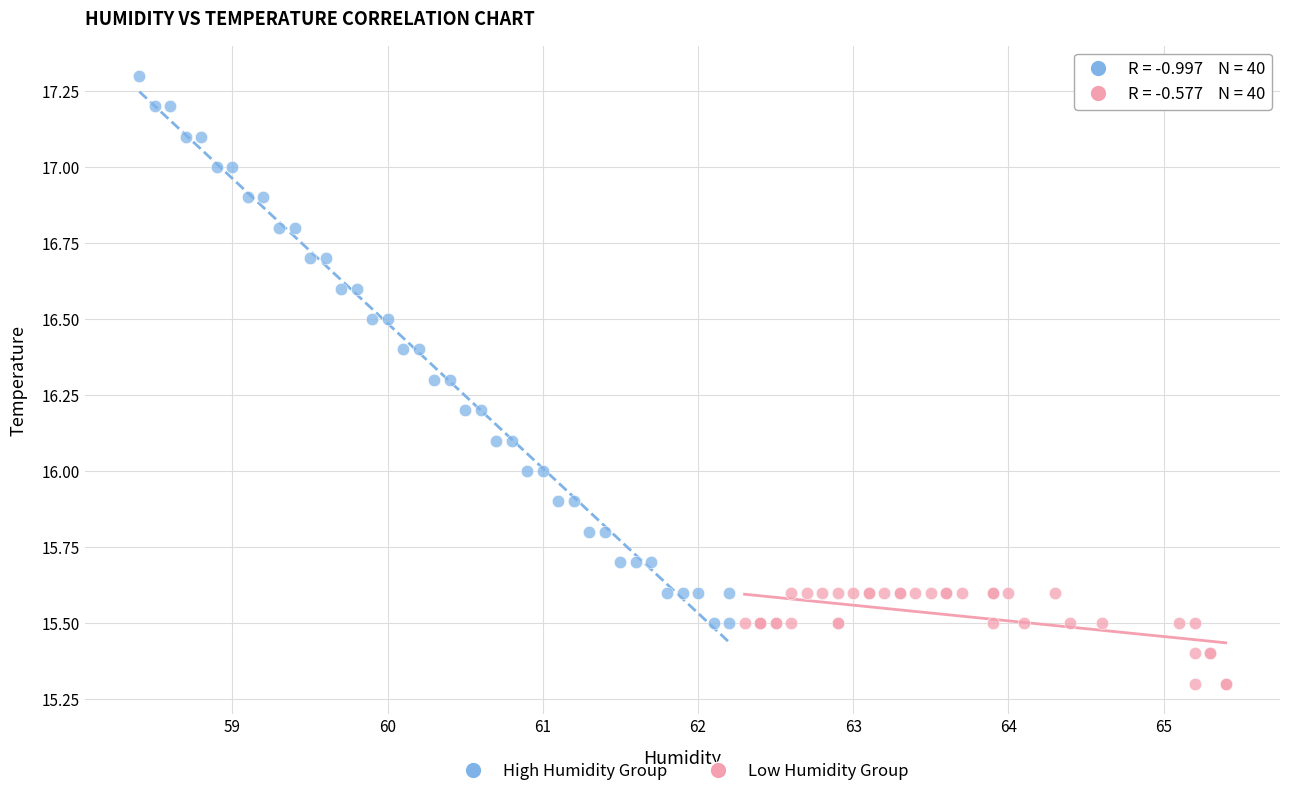

Which series reaches the maximum Y coordinate?

High Humidity Group